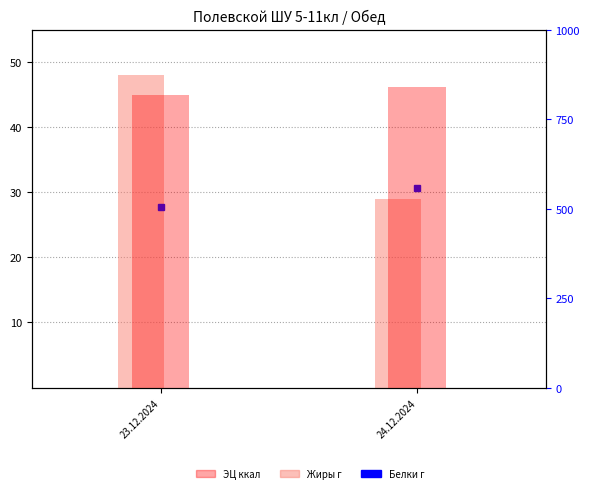

List the labels in order of value, smallest first.

23.12.2024, 24.12.2024